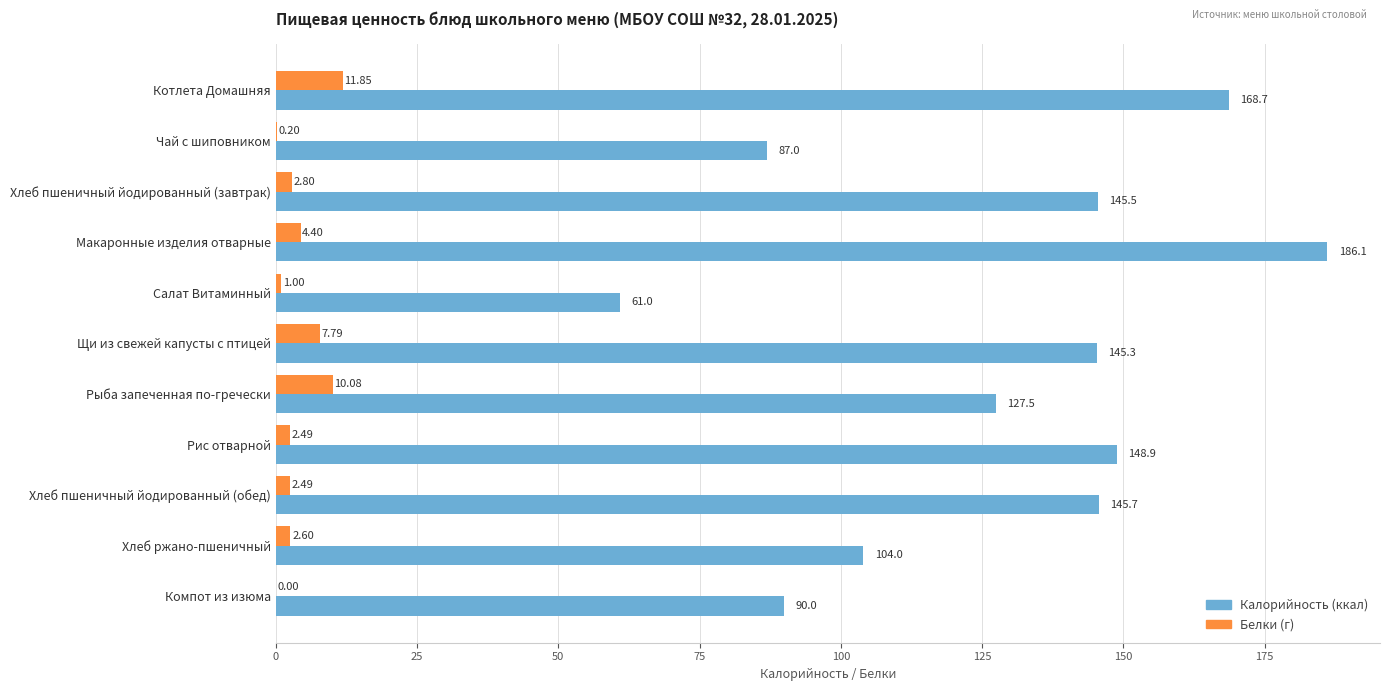

At which category does the chart reach its peak across all series?

Макаронные изделия отварные